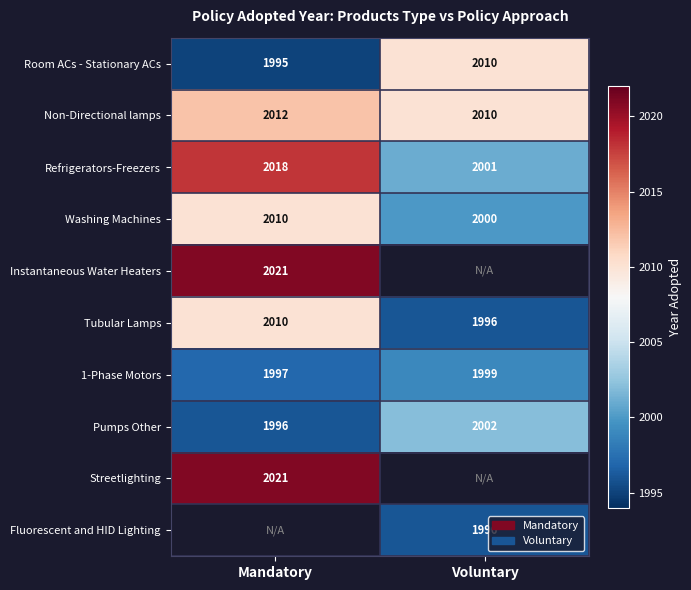

How many categories are shown in the chart?

2